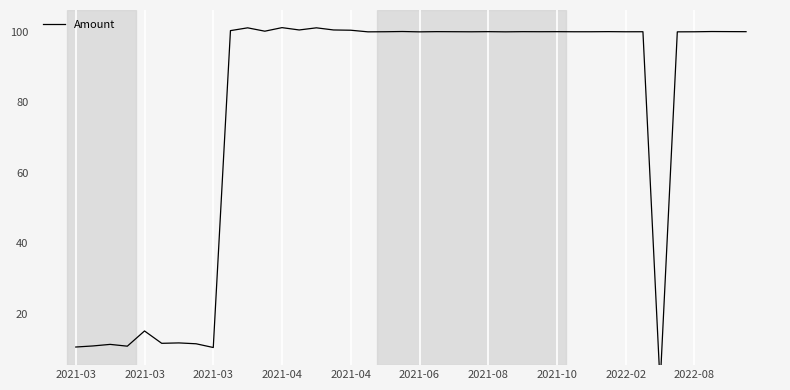

What is the average value?

77.8